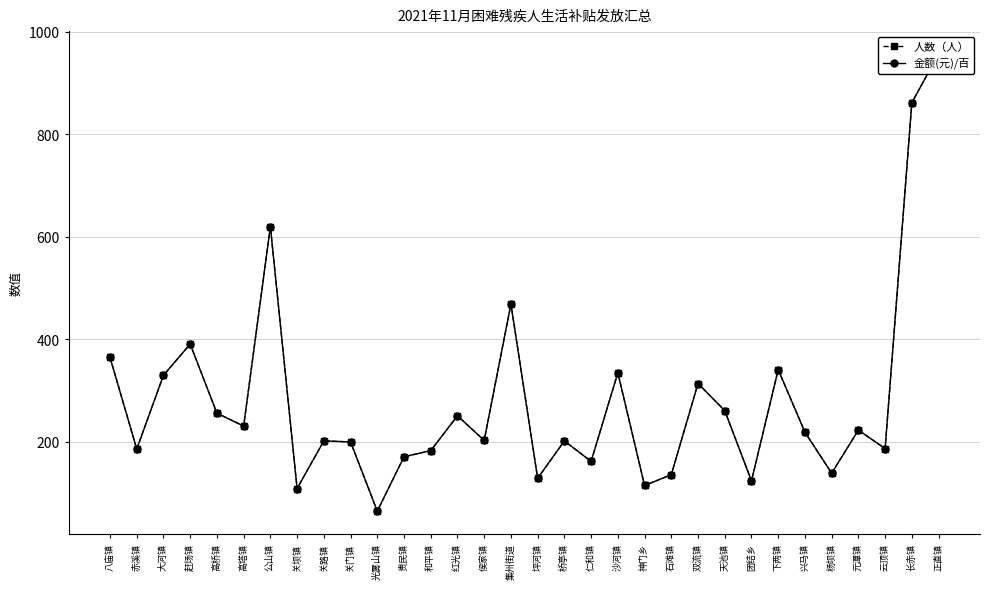

Which series changed the most between 关门镇 and 和平镇?

人数（人）